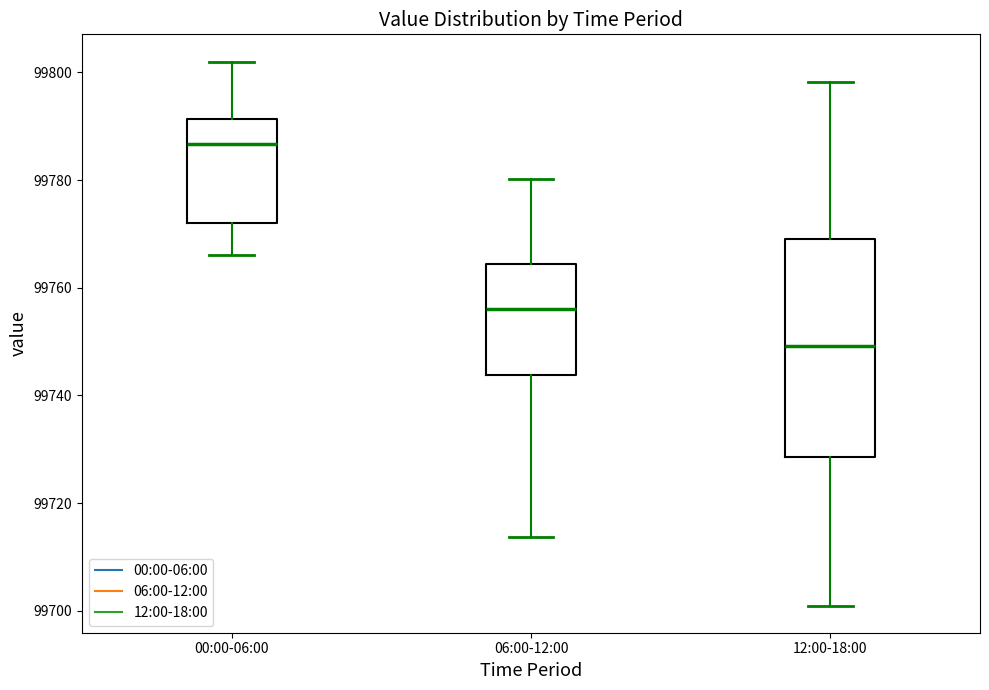

Reading left to right, transcribe this box plot: for each box, give where its median line is, the range the box spans, and where its two whiskers end, as read against the y-axis. The values are not printed on the chart, so give them approximately, as read against the axis.

00:00-06:00: median 99786, box 99772 to 99792, whiskers 99766 to 99802
06:00-12:00: median 99756, box 99744 to 99764, whiskers 99714 to 99780
12:00-18:00: median 99750, box 99728 to 99770, whiskers 99702 to 99798